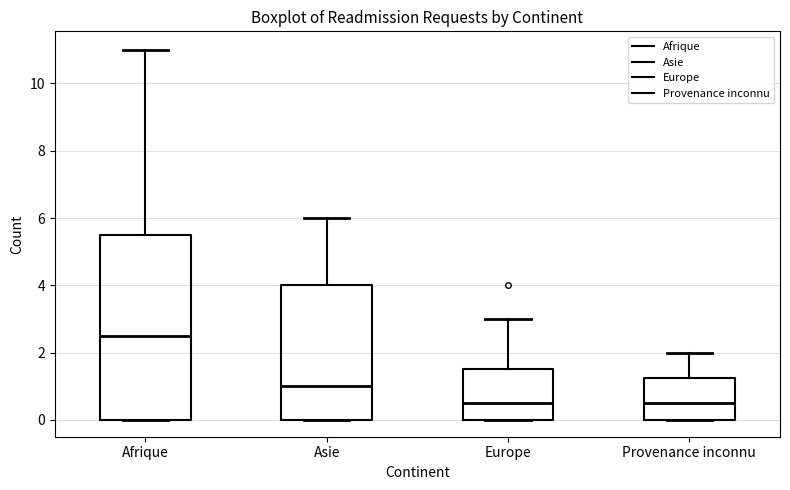

Where does the upper whisker of the box for Europe end on the y-axis? The values are not printed on the chart, so give them approximately, as read against the axis.

3.0